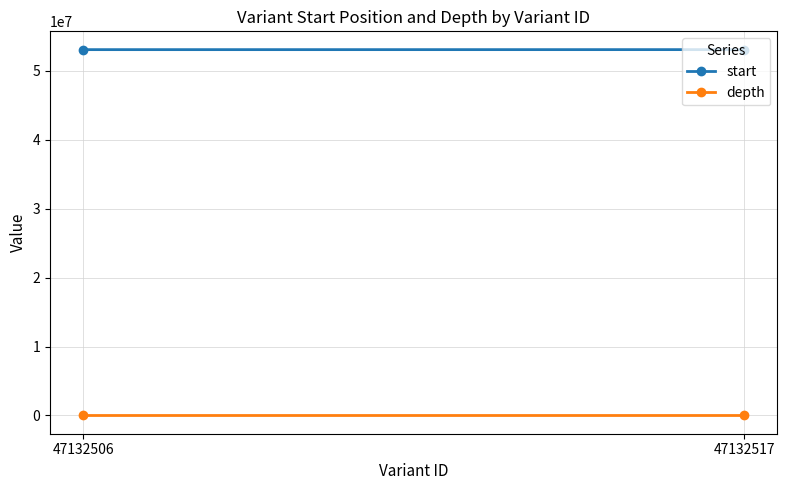

At how many categories does at least one series exceed 28167330?

2